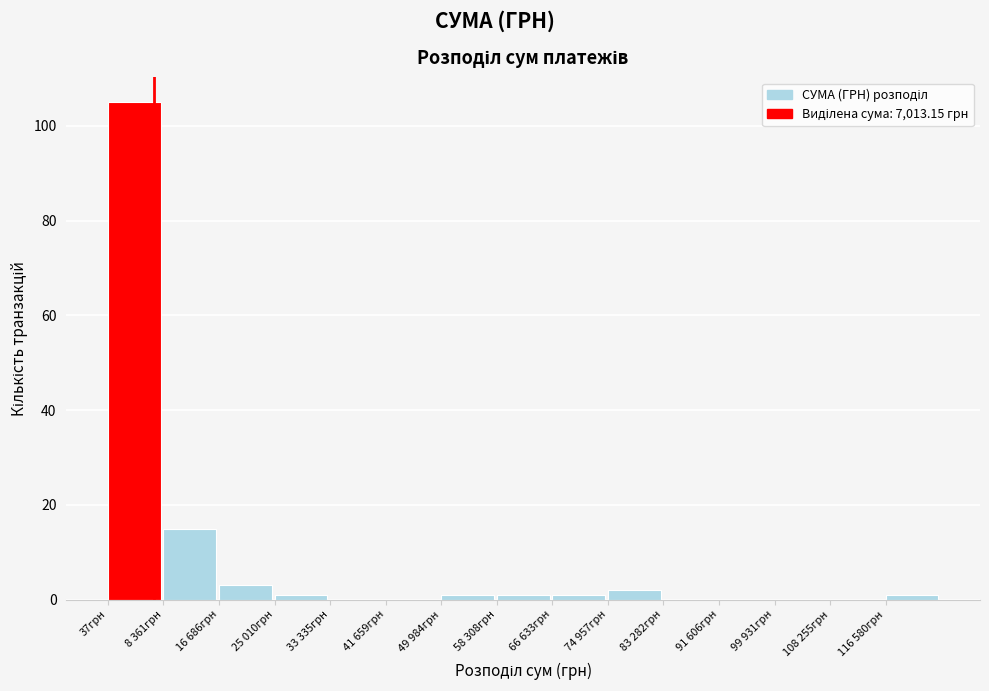

Reading left to right, list all the values displayed in this chart.

37грн=105	8 361грн=15	16 686грн=3	25 010грн=1	33 335грн=0	41 659грн=0	49 984грн=1	58 308грн=1	66 633грн=1	74 957грн=2	83 282грн=0	91 606грн=0	99 931грн=0	108 255грн=0	116 580грн=1